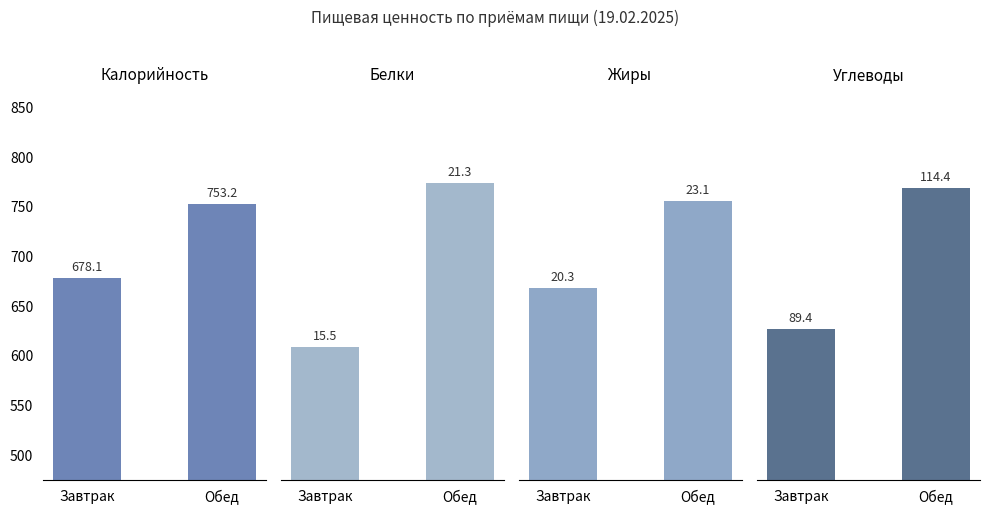

What is the spread (max minus min) of values at Обед?

732.0